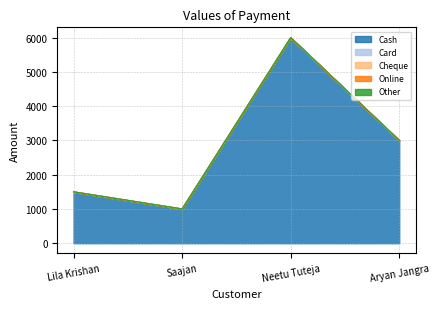

Count the Cash values in the range 1500 to 6000.

3